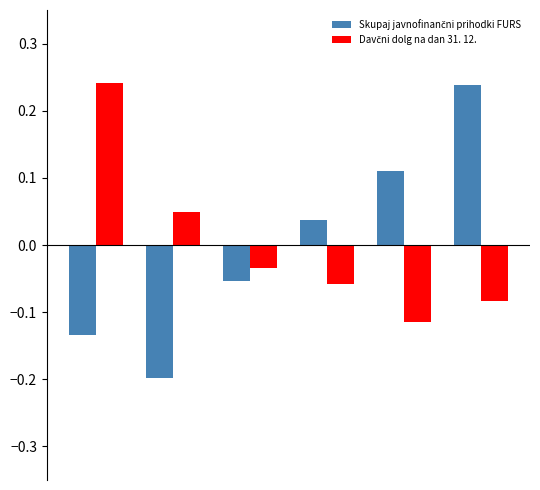

At how many categories does at least one series exceed 0?

5